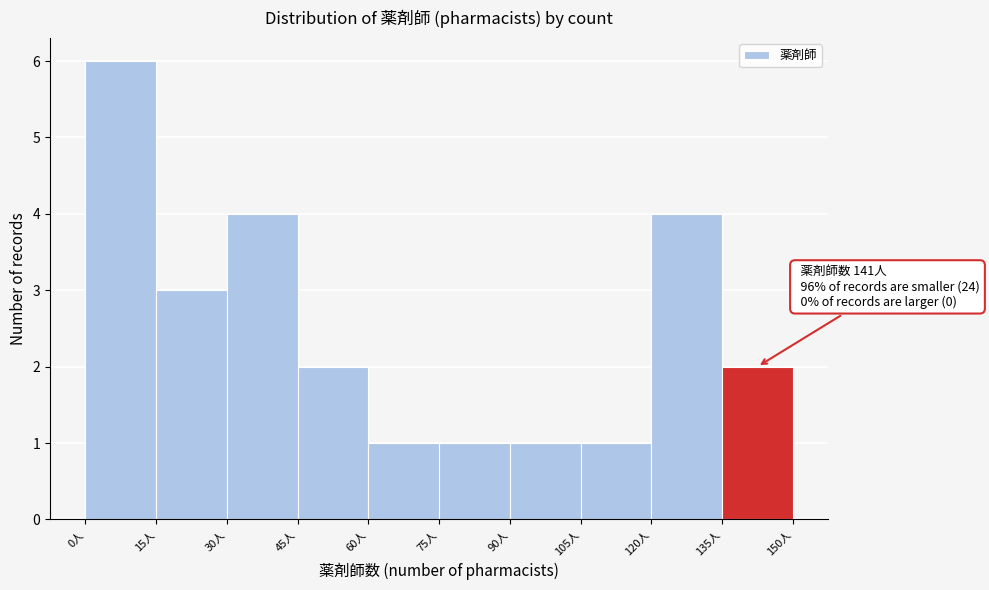

Which range on the x-axis has the tallest bar?

0 to 15